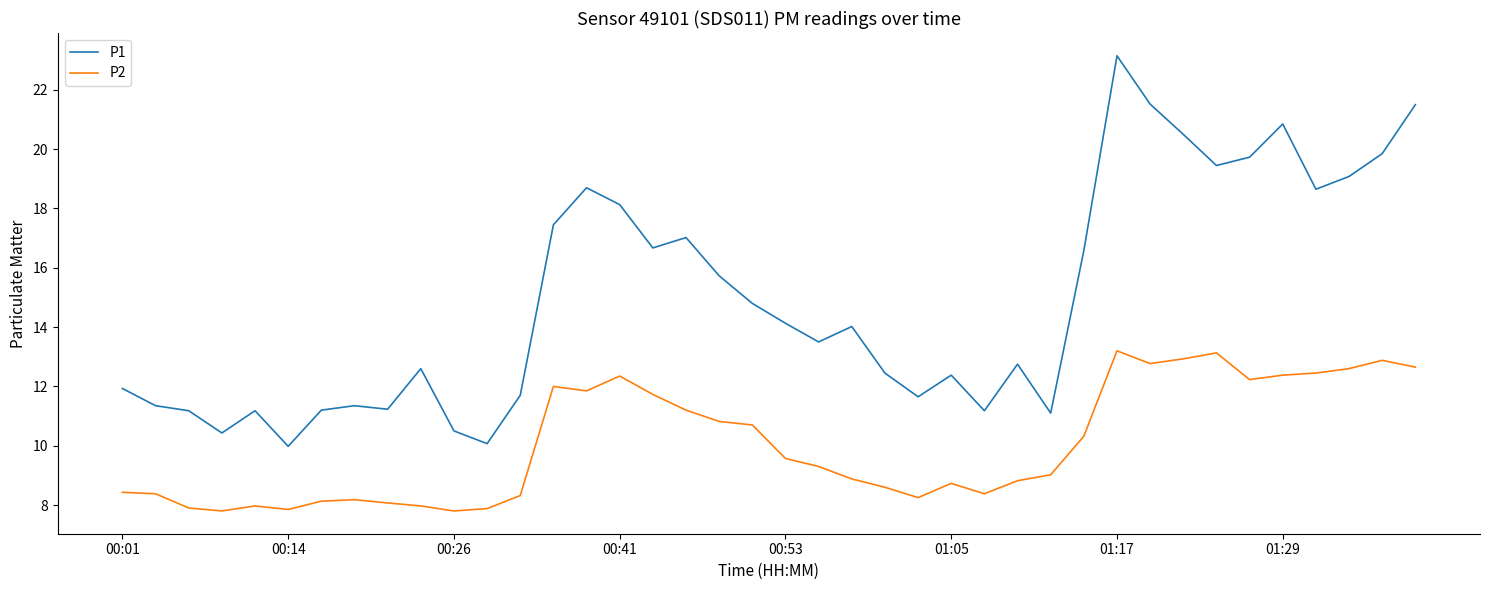

Which series has the largest total across all categories?

P1